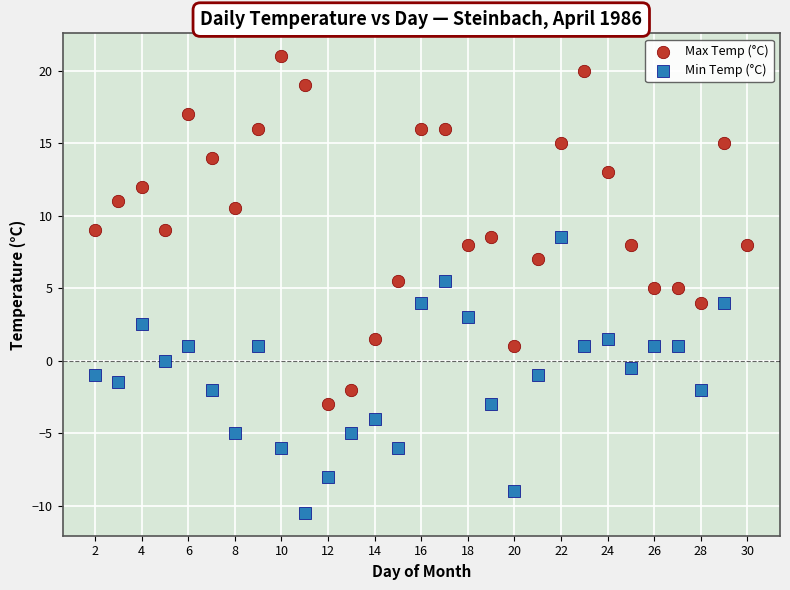

Which series contains the highest Y value?

Max Temp (°C)